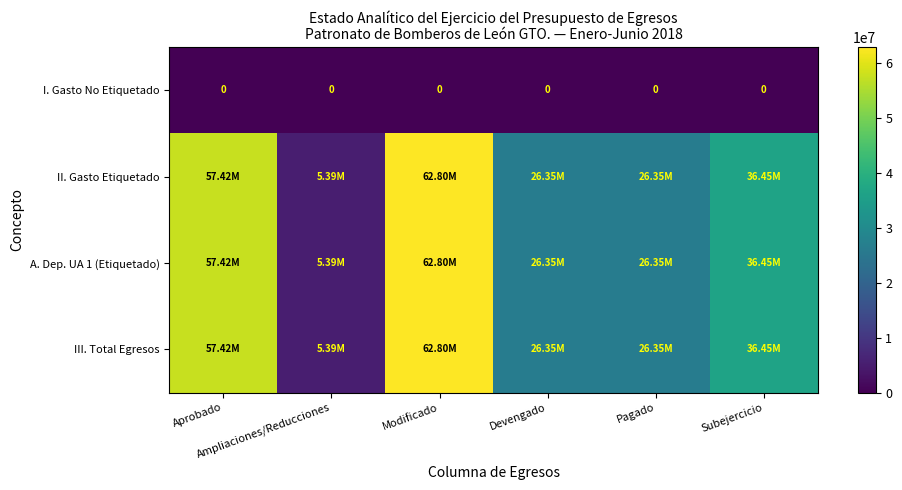

At which category is the sum across all series the highest?

Modificado